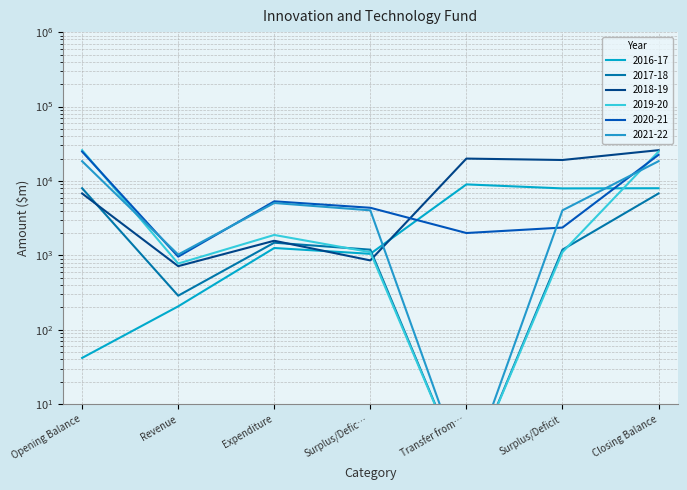

The value of 2018-19 at Closing Balance is 25939. True or false?

True